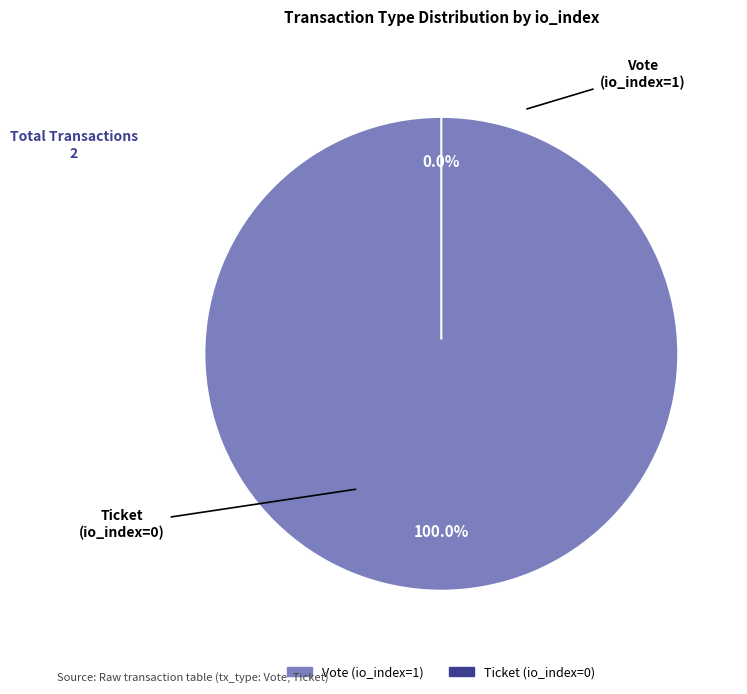

How many segments does this pie chart have?

2